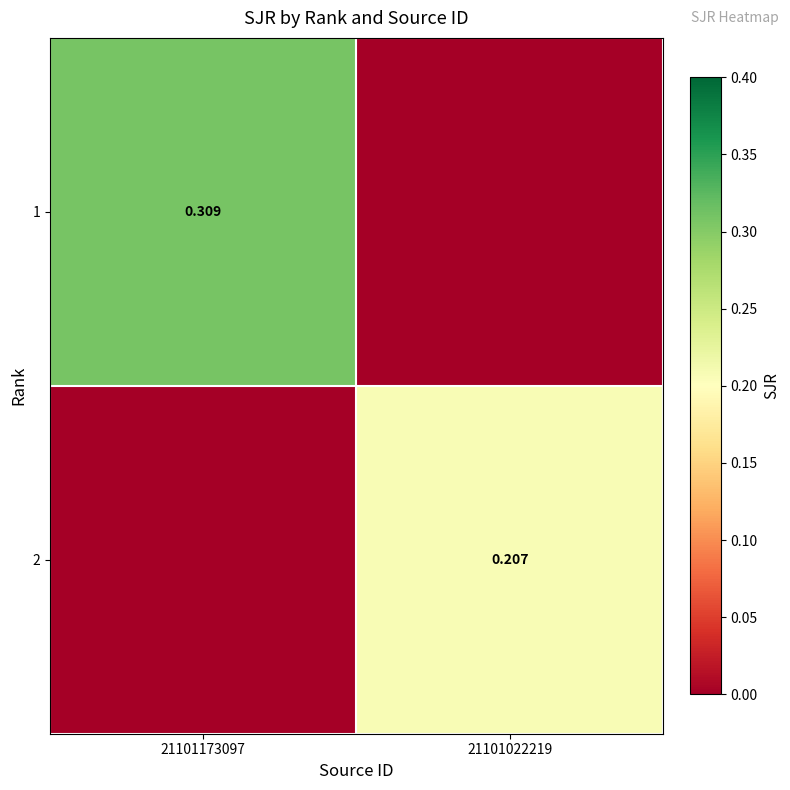

The value of 1 at 21101173097 is 0.4. True or false?

False